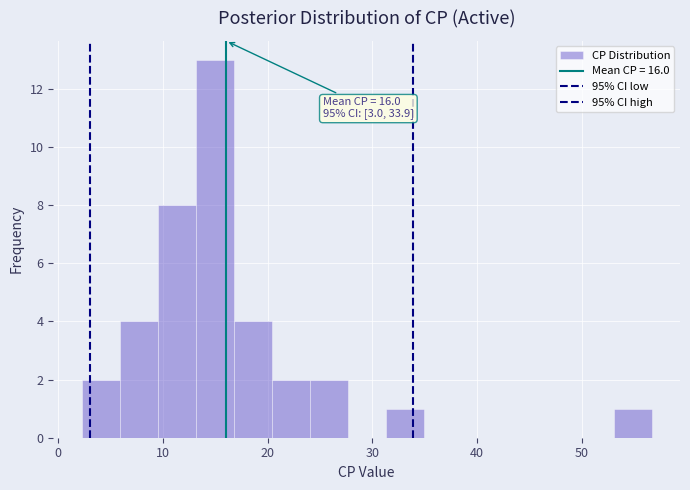

Read against the x-axis, roughly where is the centre of the tallest bar?

15